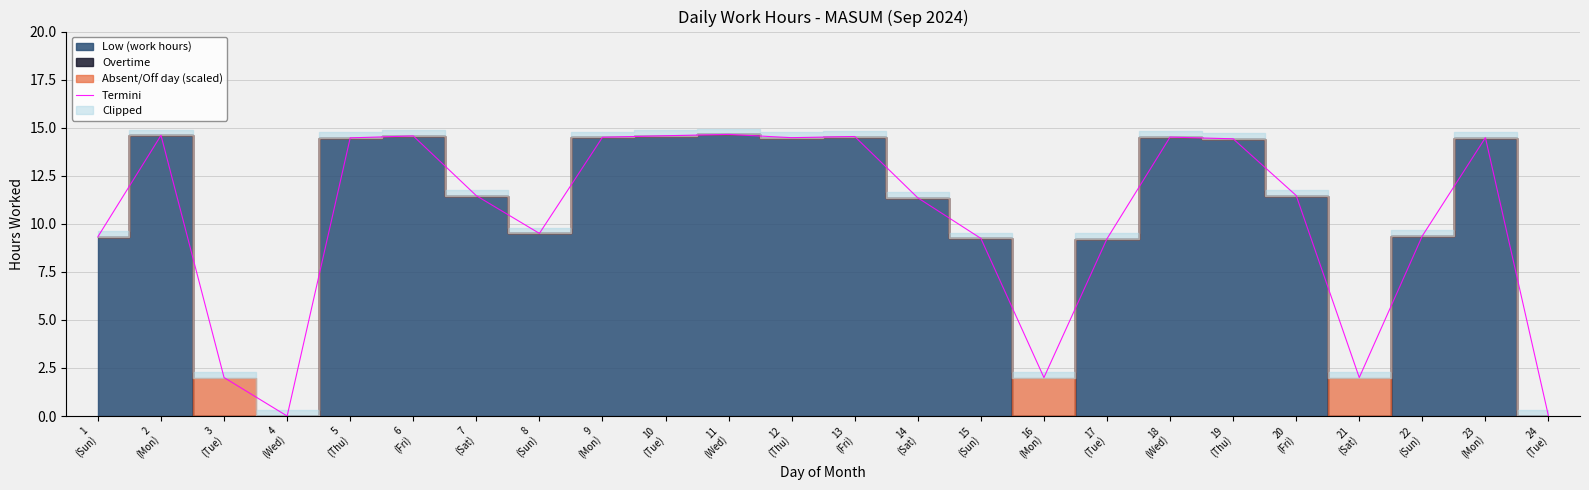

Which category has the highest value across all series?

11
(Wed)